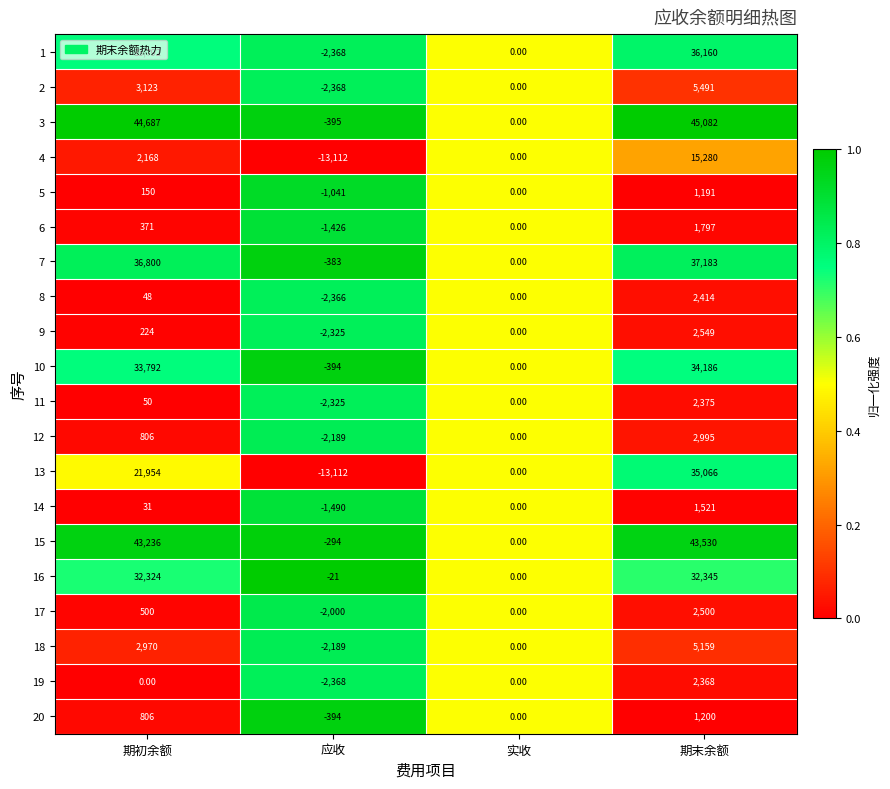

Which series has the largest total across all categories?

3